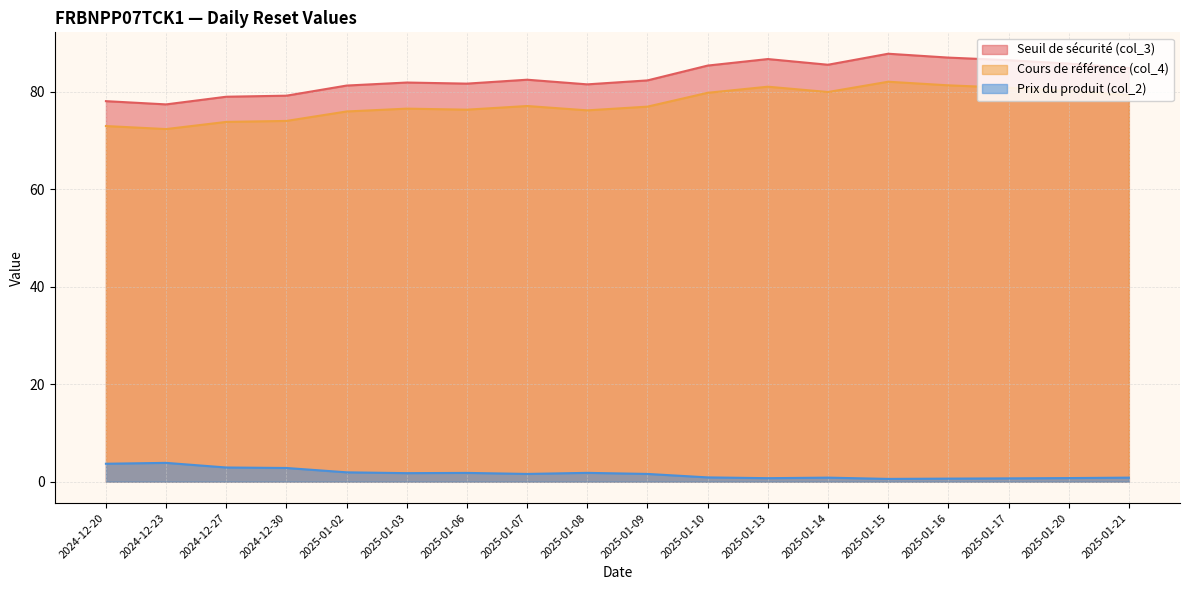

What is the difference between the maximum and minimum values in the Seuil de sécurité (col_3) series?

10.4